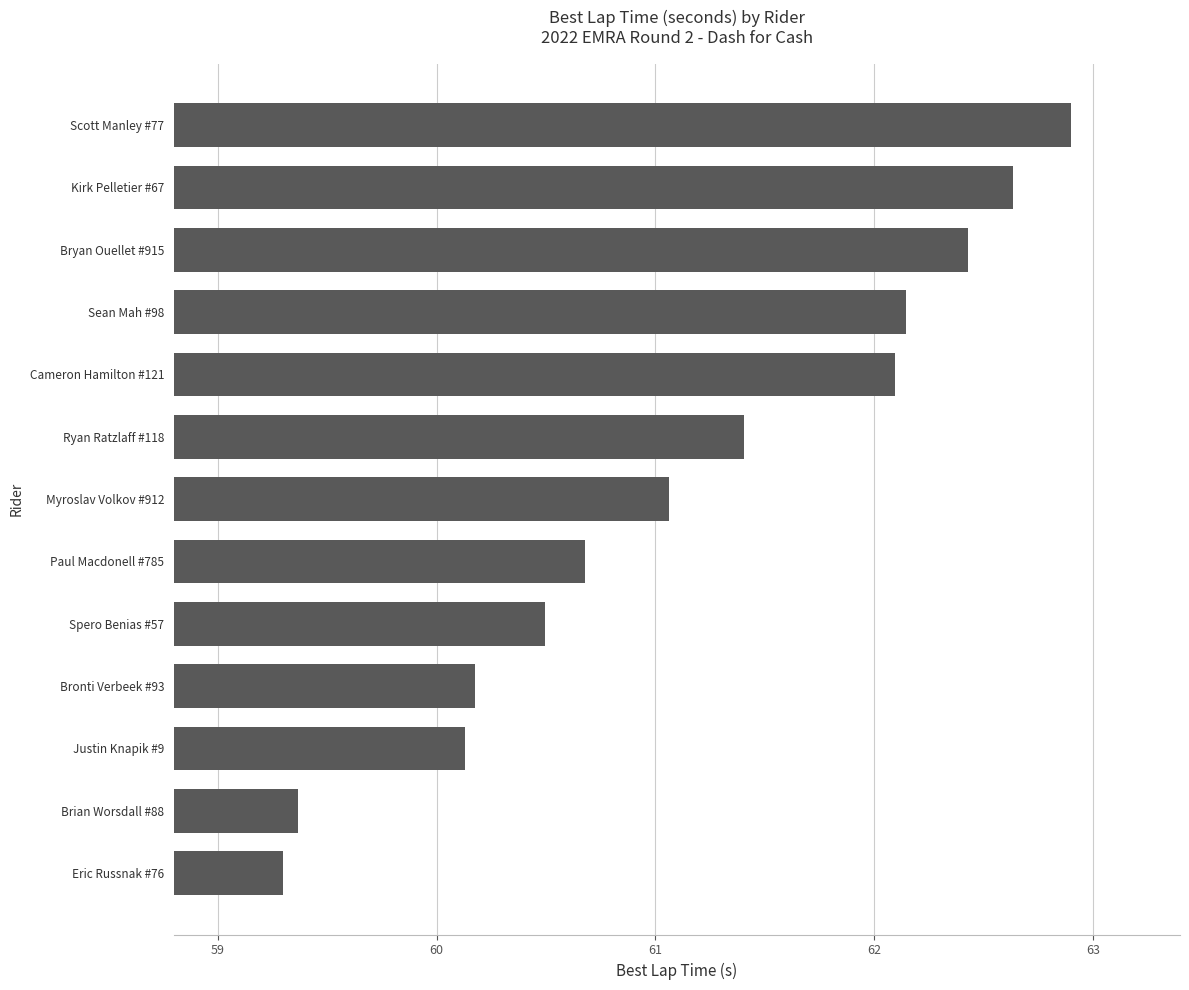

What is the difference between the maximum and second lowest values?

3.5